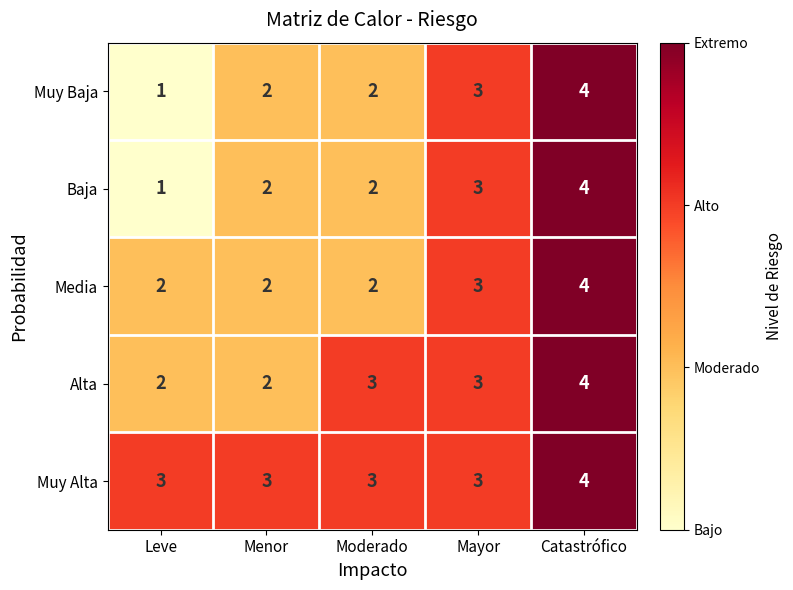

What is the greatest value displayed?

4